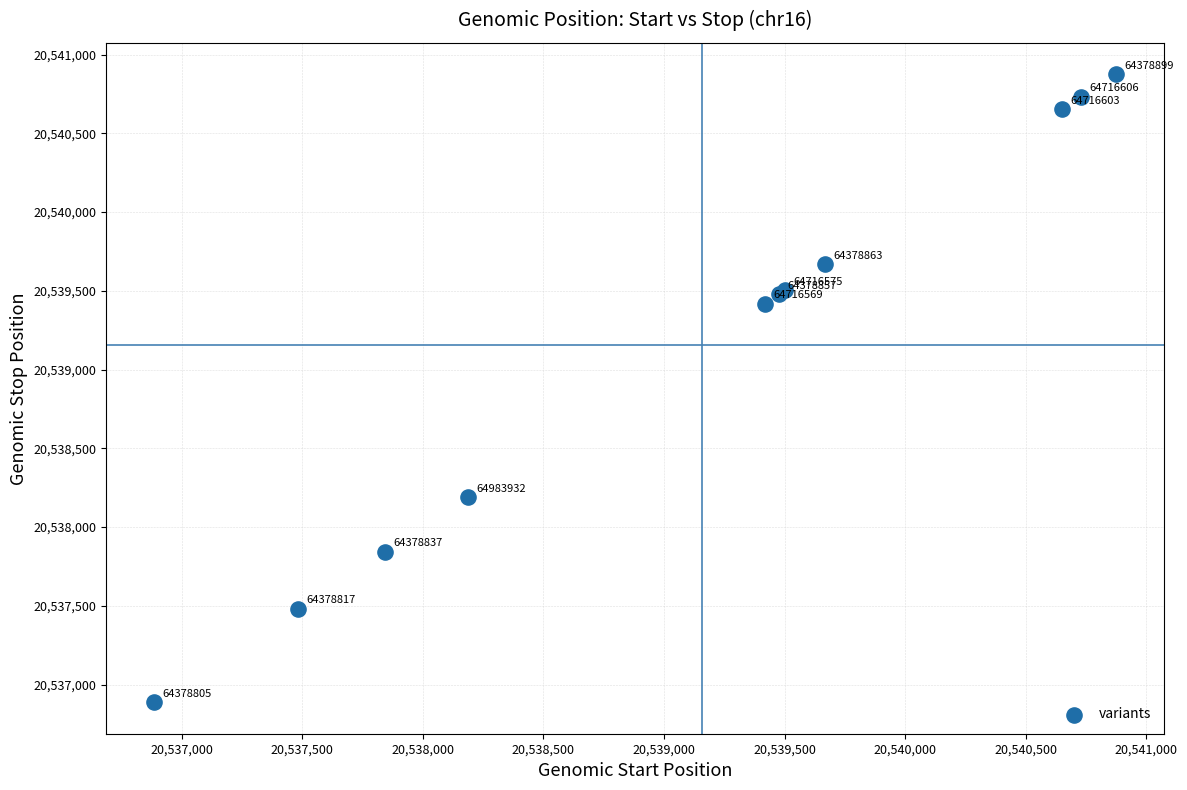

What Y value in the scatter plot is closest to 20538881?

20539418